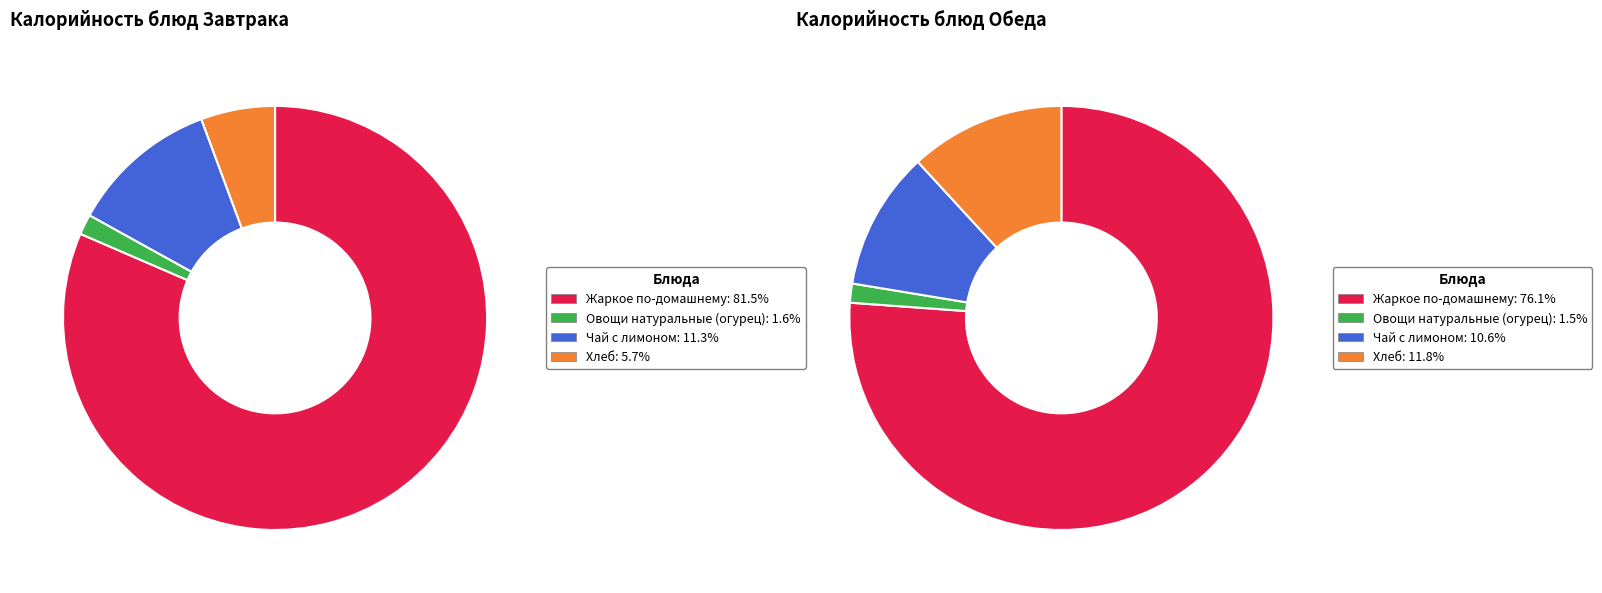

Is it true that Хлеб is 12% of the pie?

True